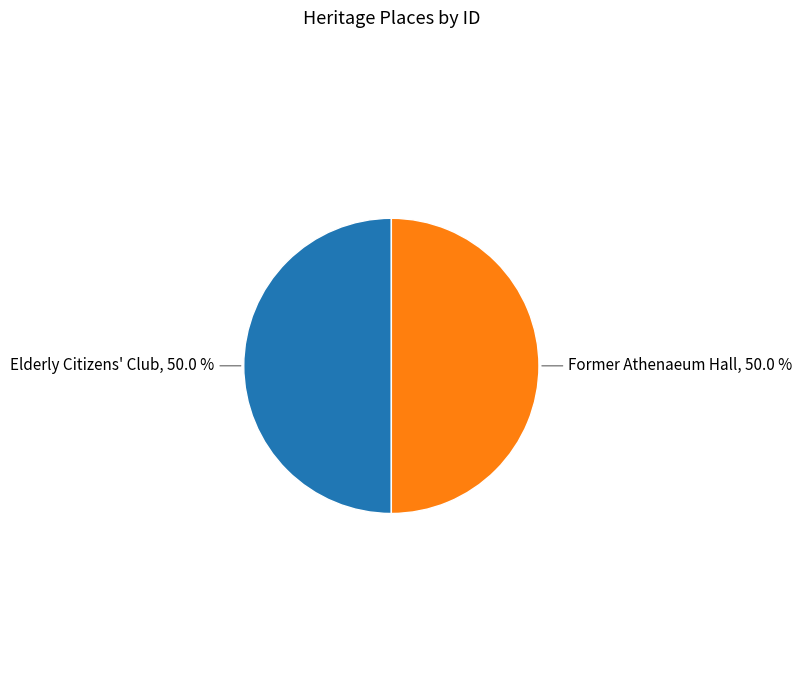

Rank the categories by value from highest to lowest.

Former Athenaeum Hall, Elderly Citizens' Club